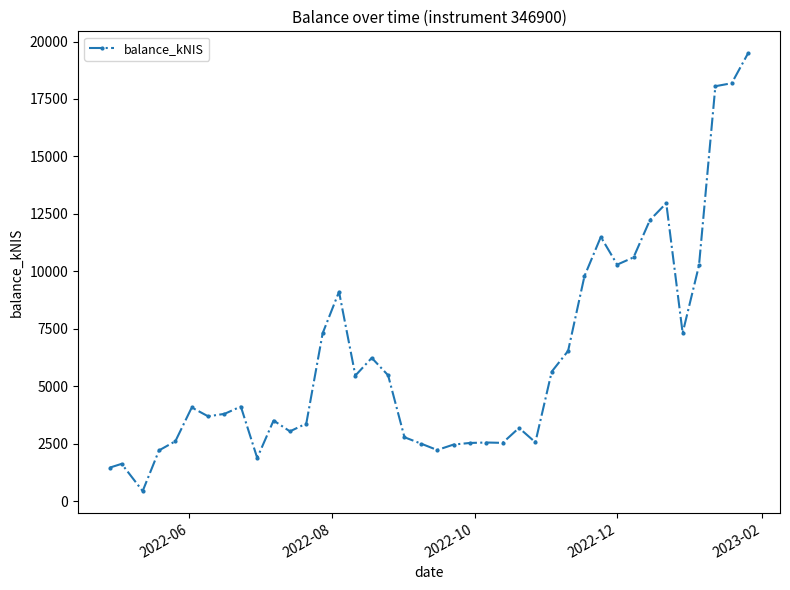

True or false: there are more than 0 points higher than both neighbors.

True